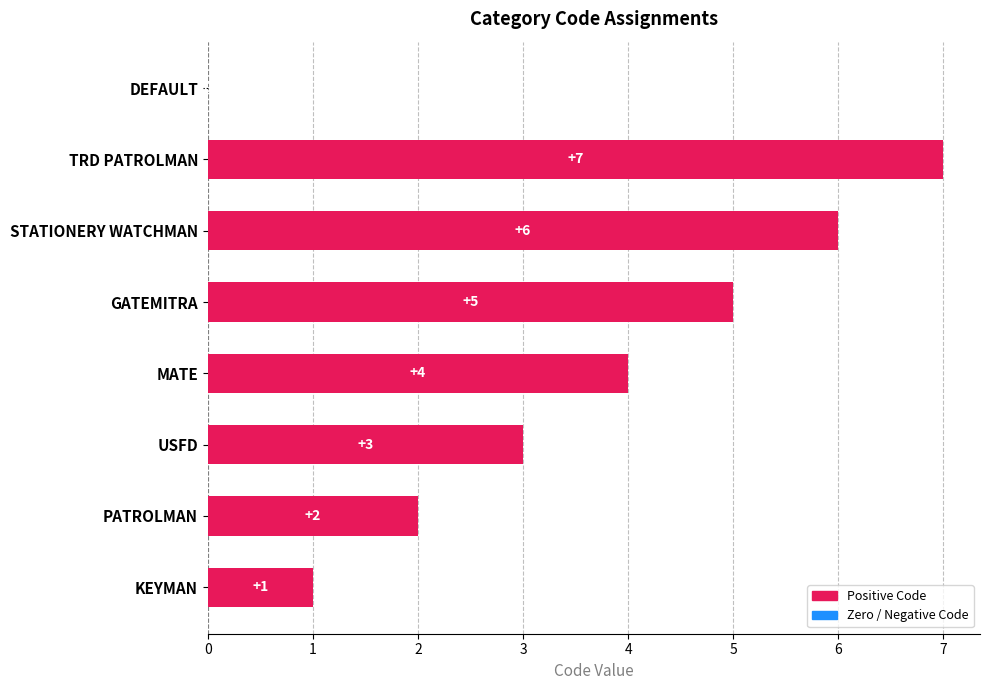

What is the sum of all values?

28